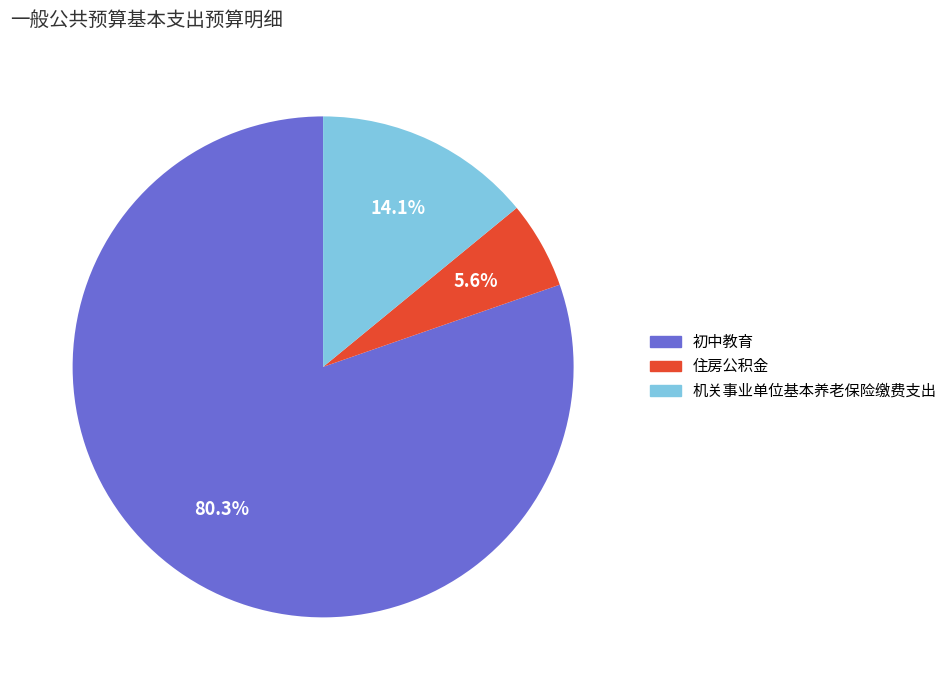

True or false: 住房公积金 accounts for 6% of the total.

True